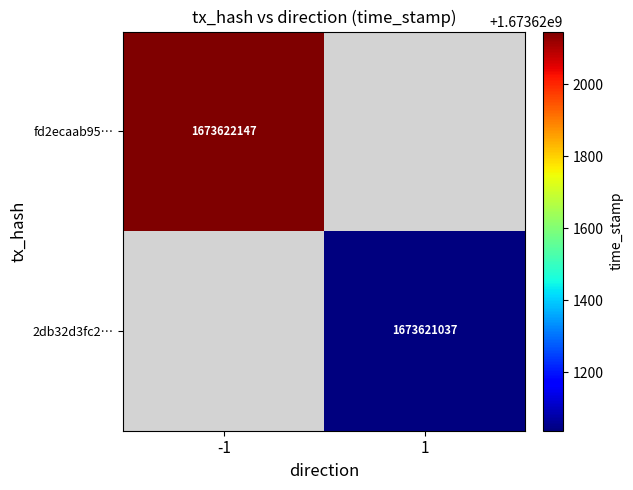

Which label corresponds to the largest value in the chart?

-1